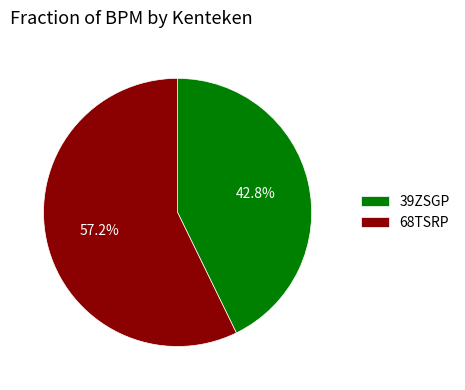

What percentage is the 39ZSGP slice, to the nearest percent?

43%